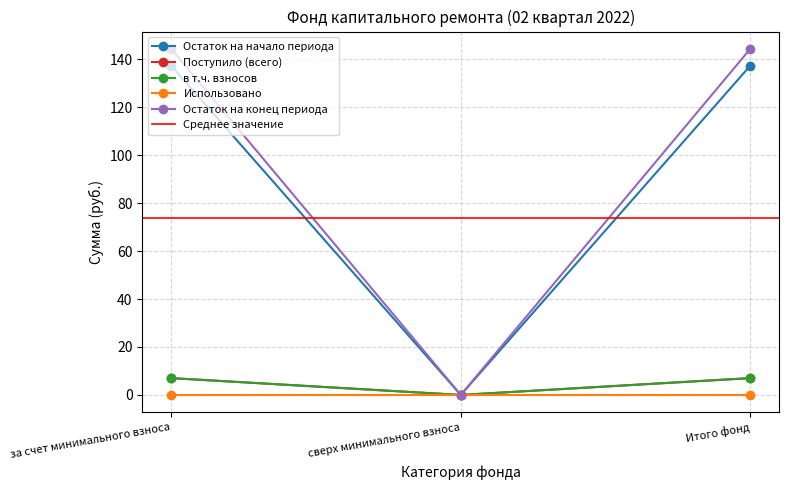

Where does the в т.ч. взносов series first go above 7?

за счет минимального взноса